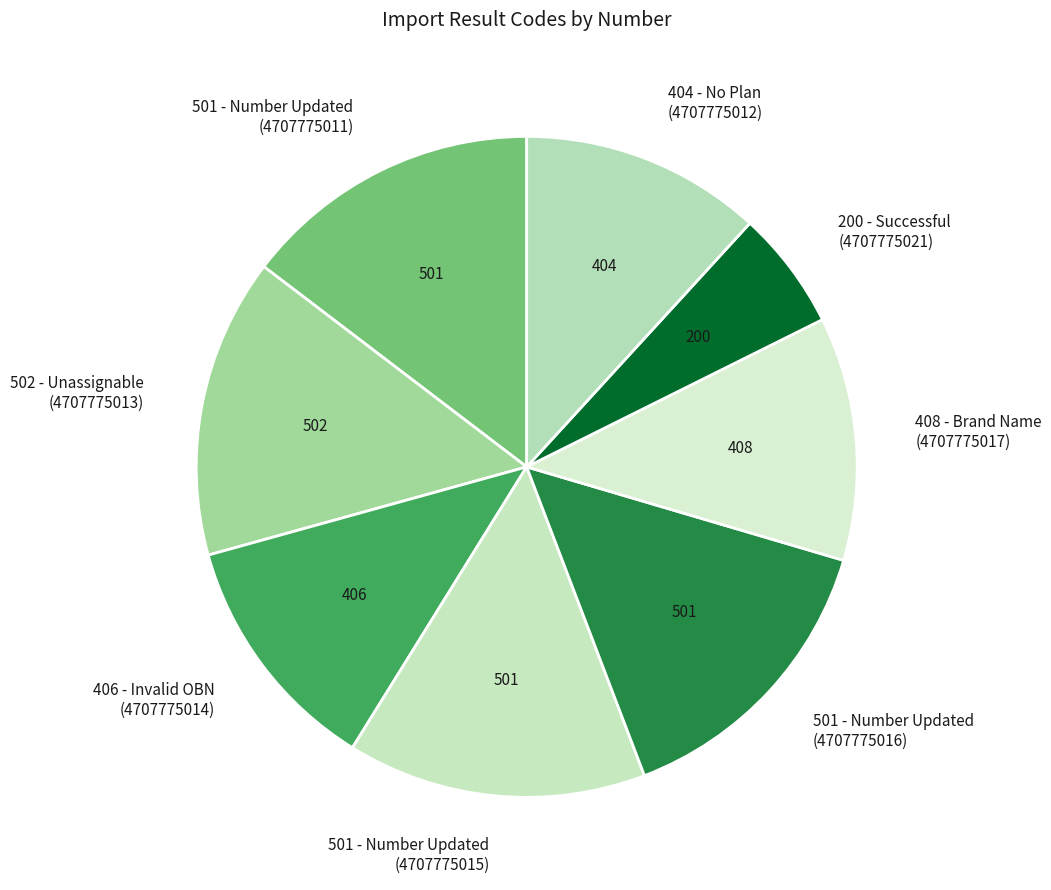

Is it true that 502 - Unassignable (4707775013) is 15% of the pie?

True